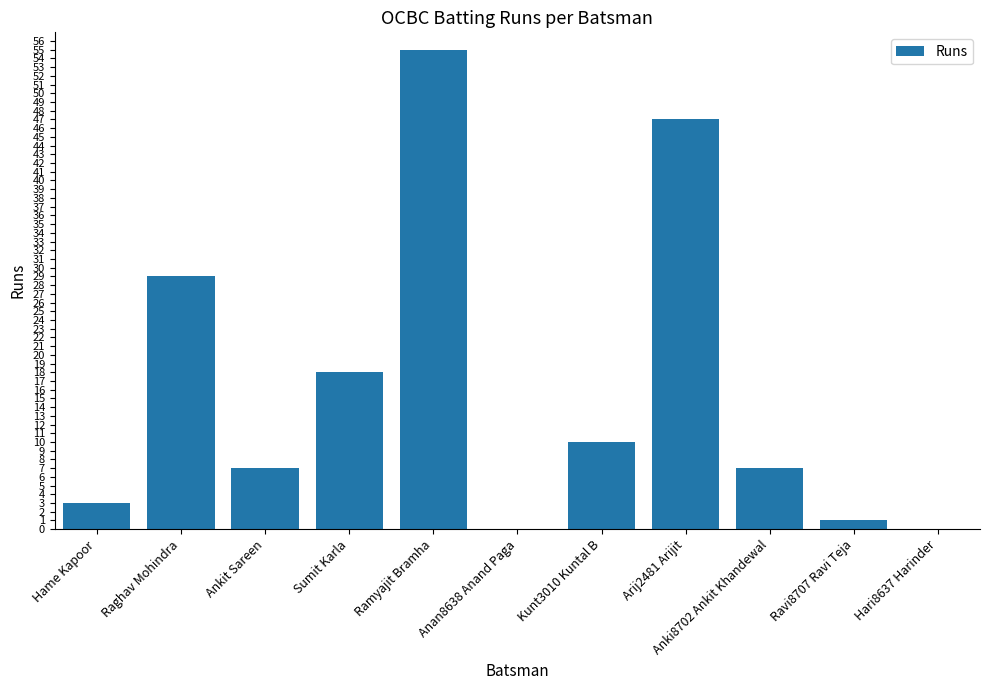

What is the sum of all values?

177